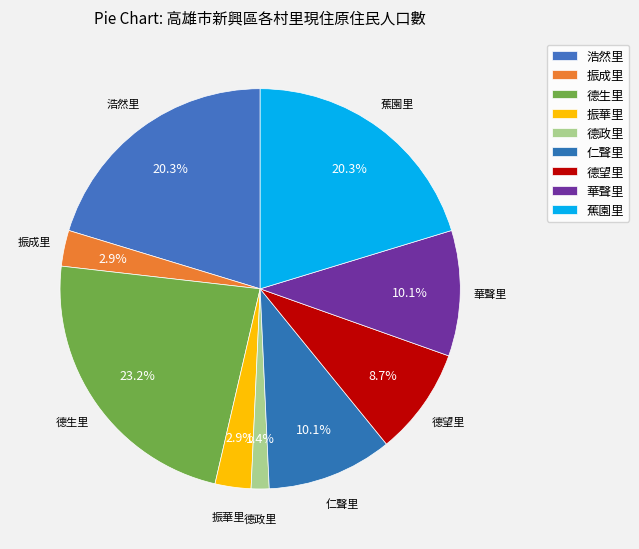

Count the number of slices in the pie.

9